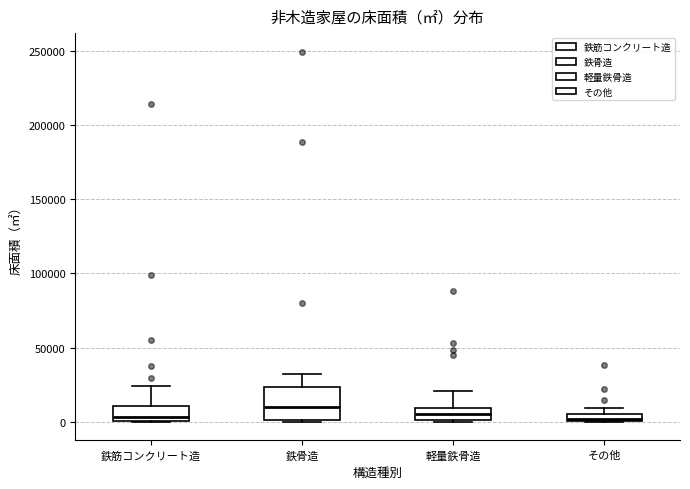

Where is the upper edge of the box for 鉄骨造 on the y-axis? The values are not printed on the chart, so give them approximately, as read against the axis.

25000